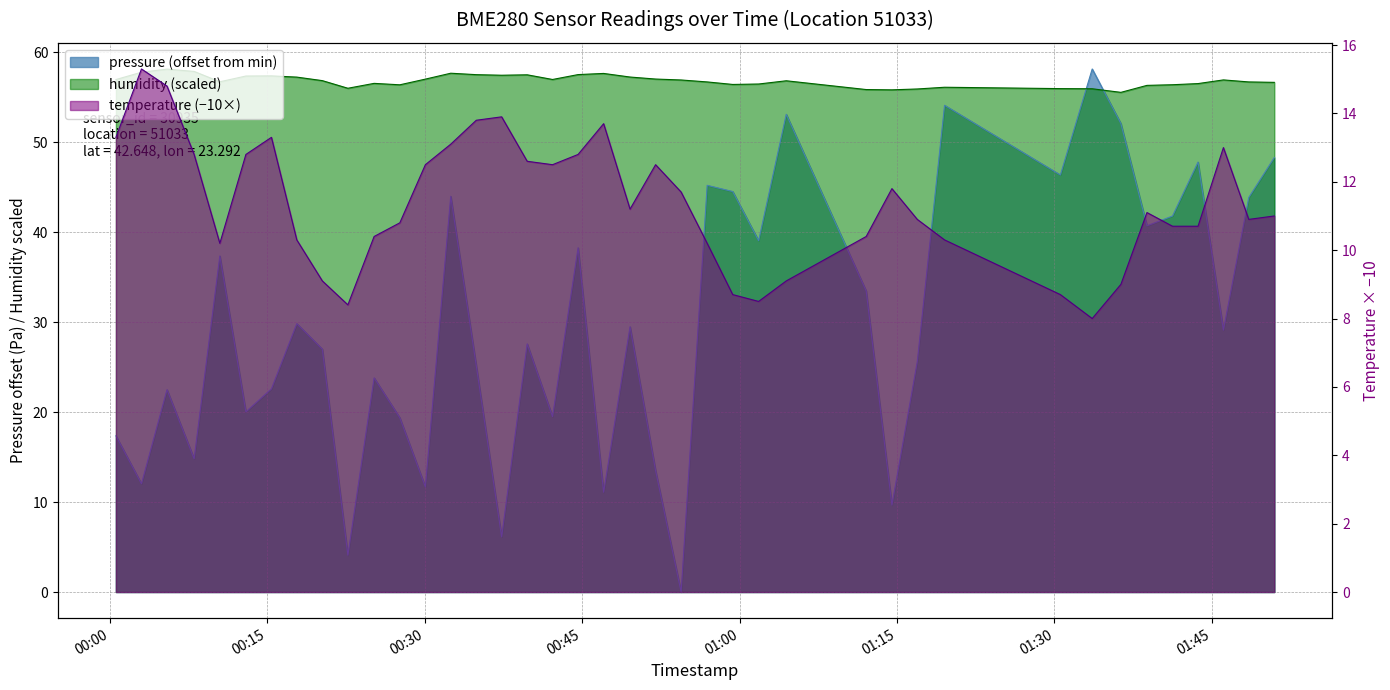

What is the difference between the maximum and minimum values in the pressure series?

58.2